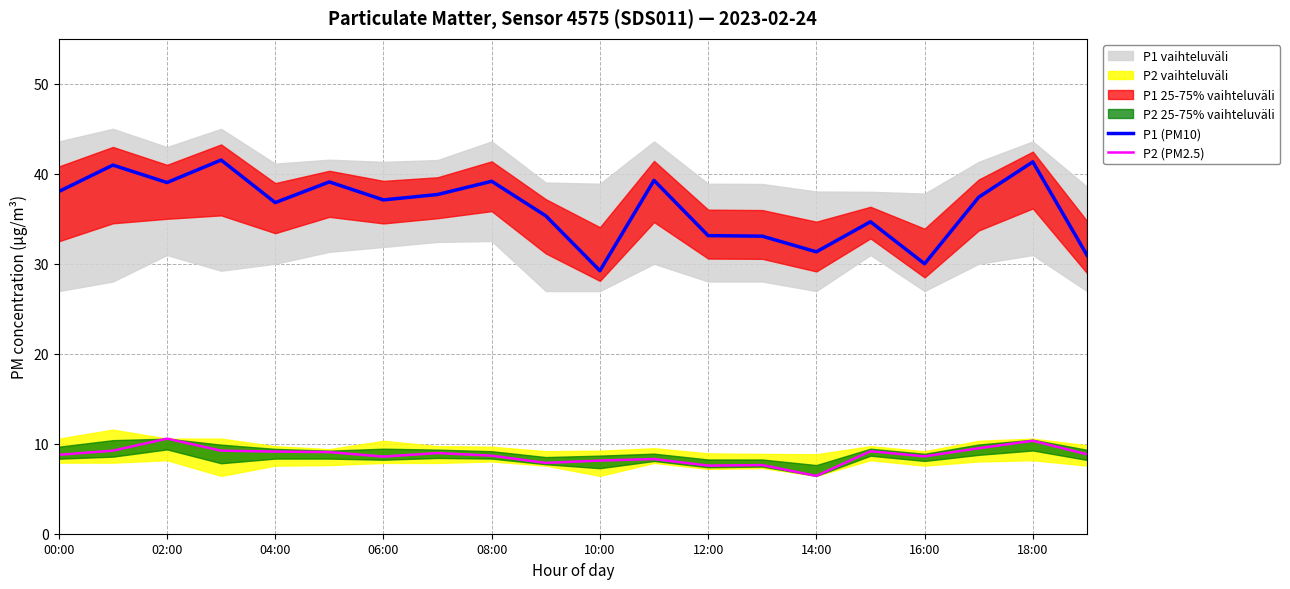

Which category has the lowest value in the P2 (PM2.5) series?

14:00